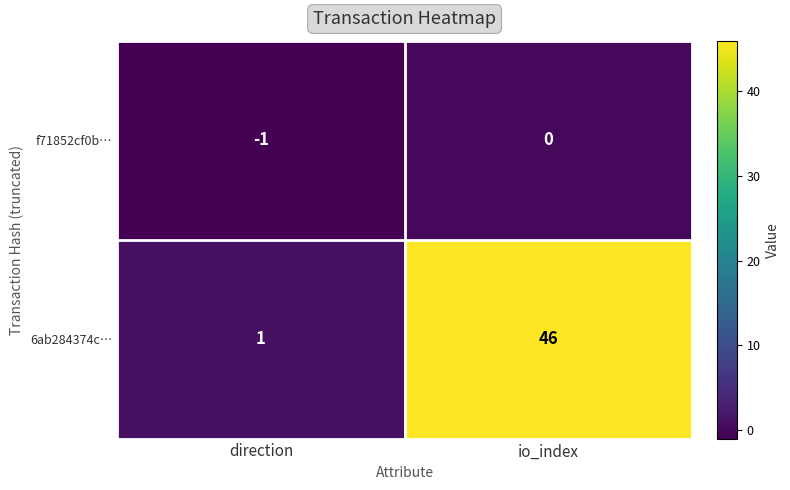

What is the maximum value shown in the chart?

46